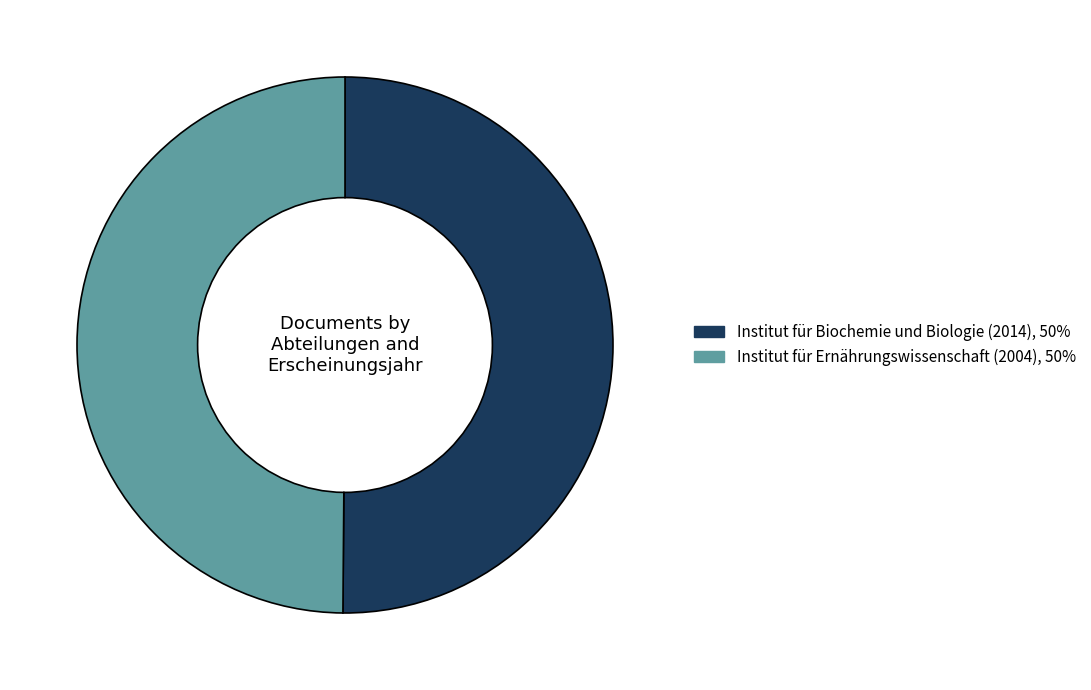

How many segments does this pie chart have?

2